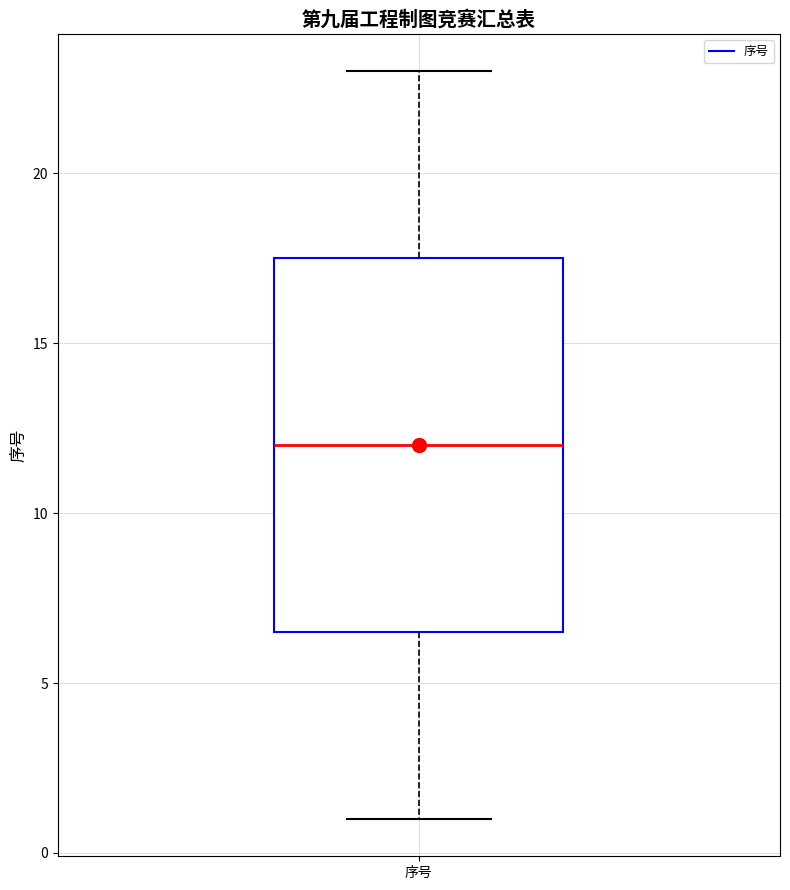

Transcribe this box plot: give where the median line is, the range the box spans, and where the two whiskers end, as read against the y-axis. The values are not printed on the chart, so give them approximately, as read against the axis.

median 12.0, box 6.5 to 17.5, whiskers 1.0 to 23.0